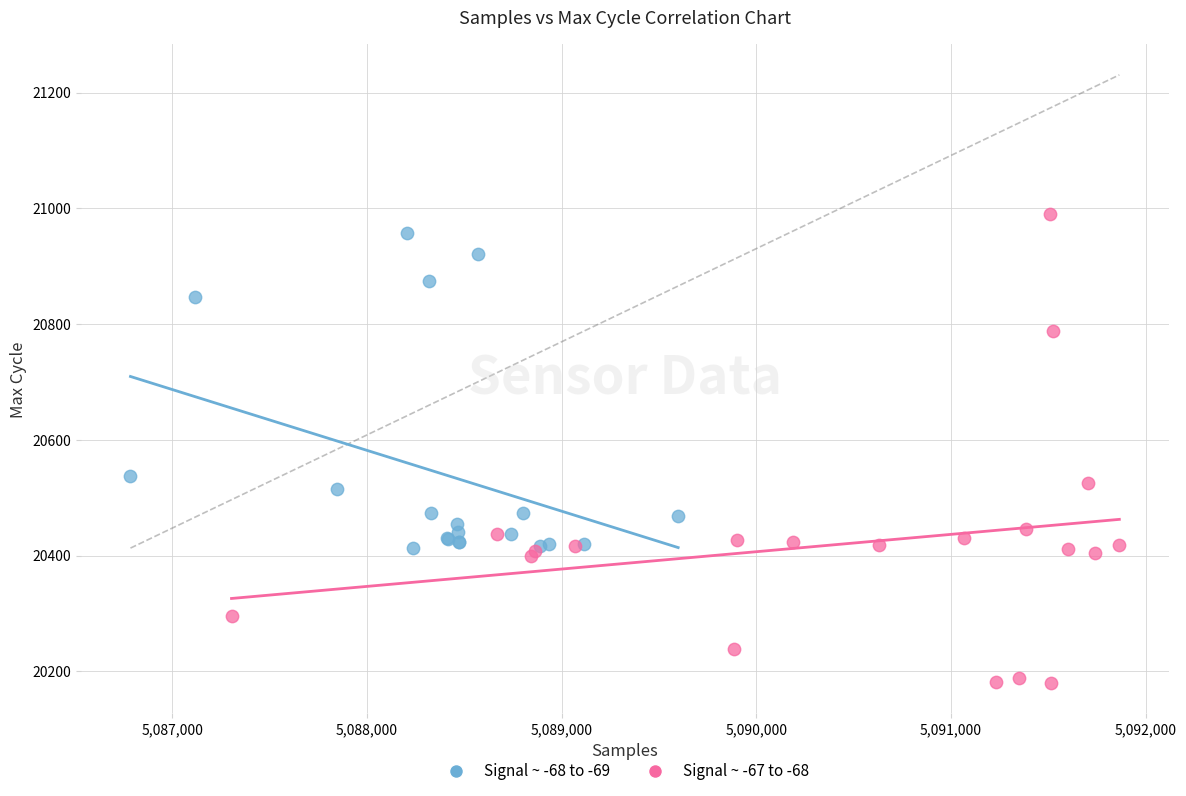

Which series contains the highest Y value?

Signal ~ -67 to -68